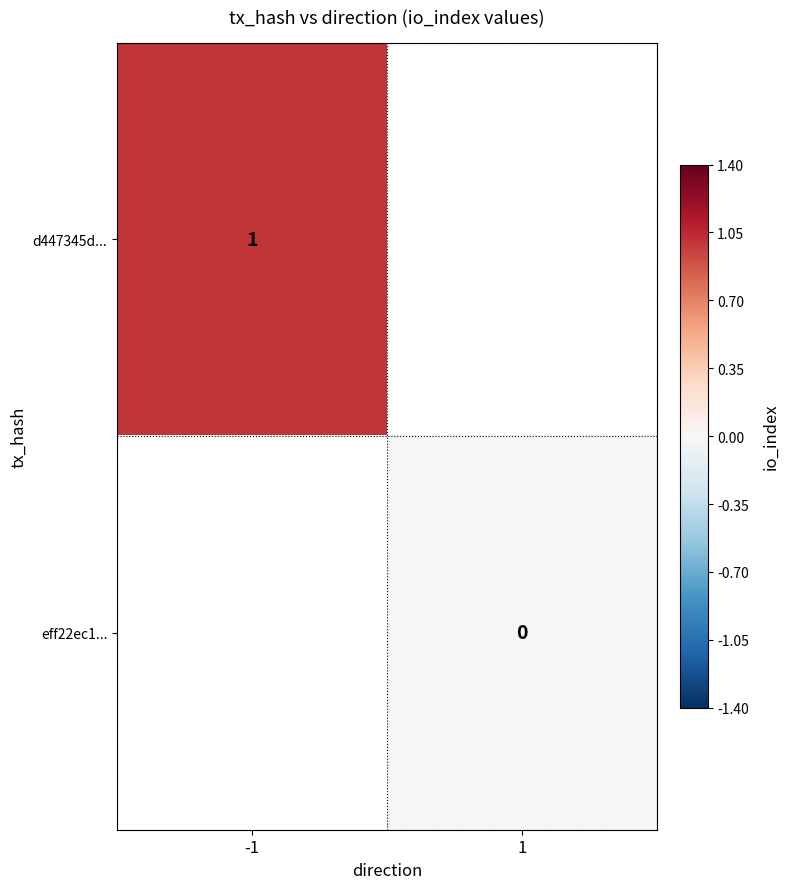

True or false: d447345d... has a value of 1 at -1.

True